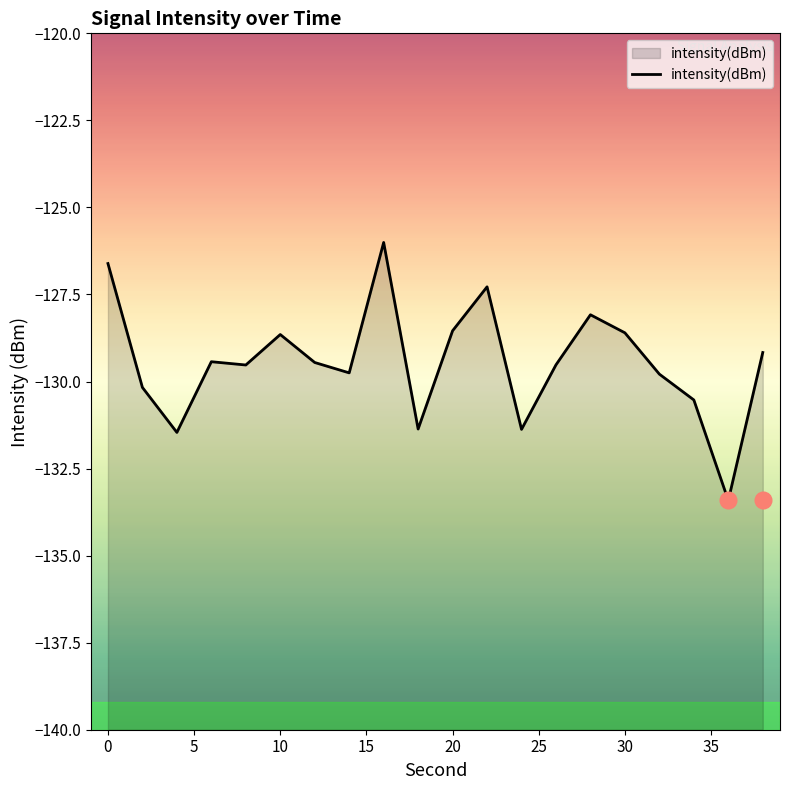

How many points are lower than both their immediate neighbors (excluding endpoints)?

6